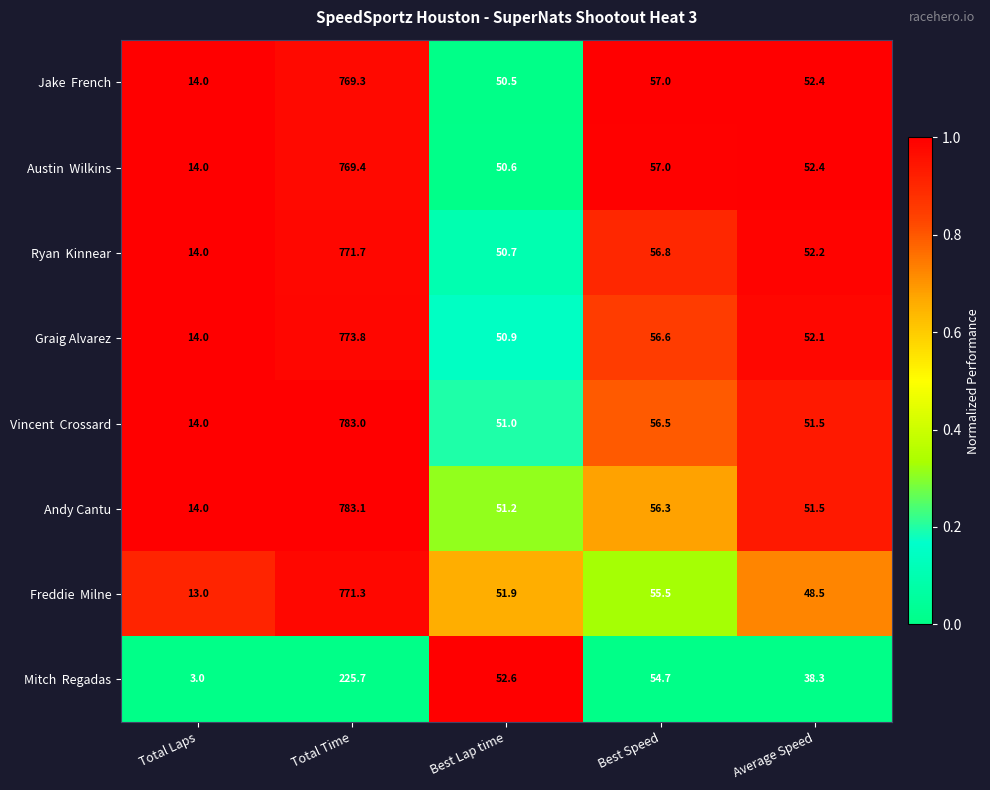

What is the minimum value shown in the chart?

3.0